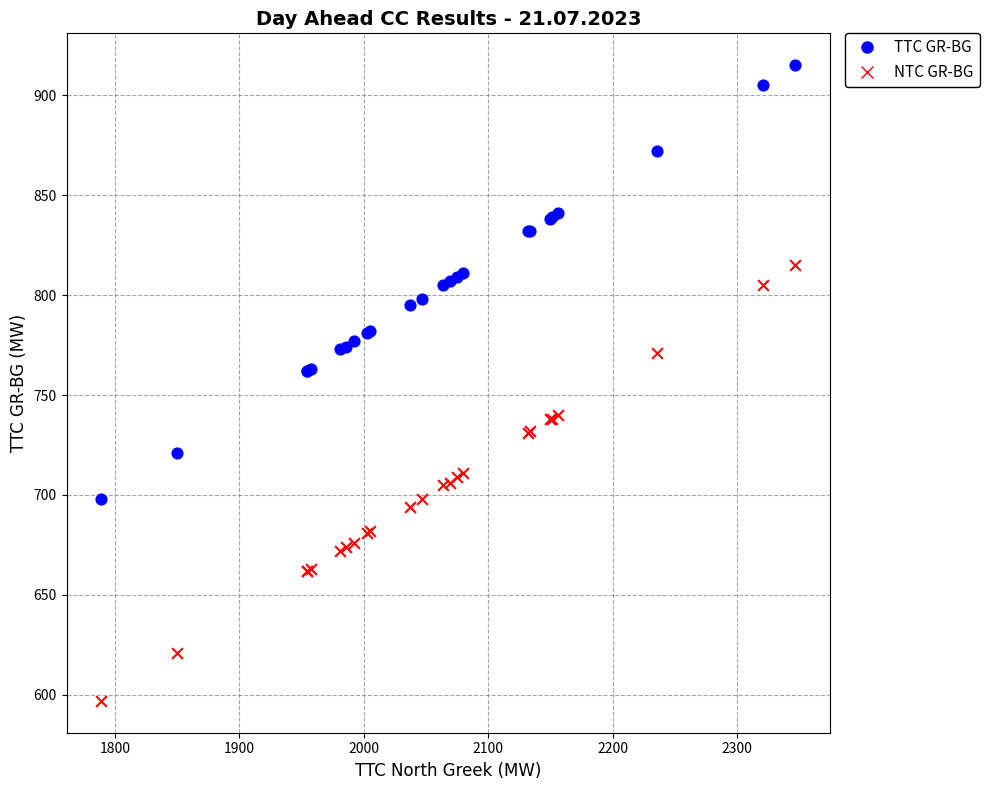

Which series has the widest spread of Y values?

NTC GR-BG